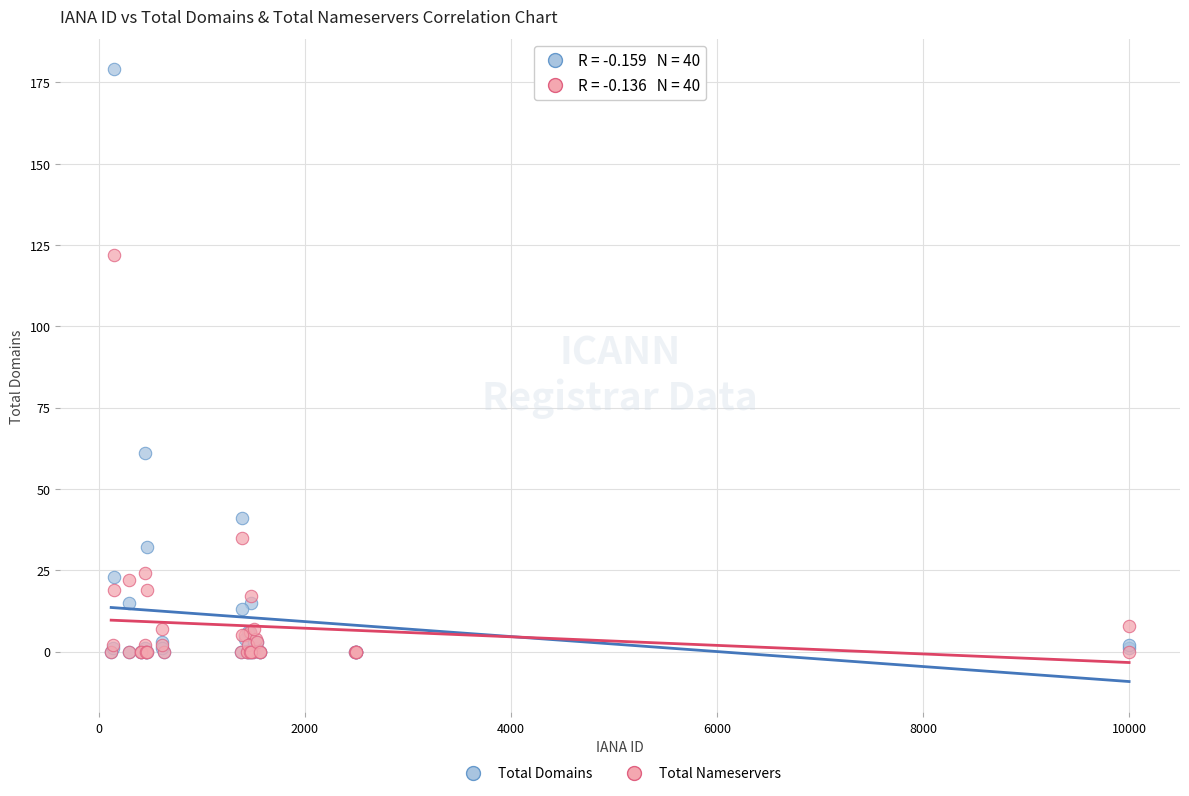

What are all the series names shown in the legend?

Total Domains, Total Nameservers